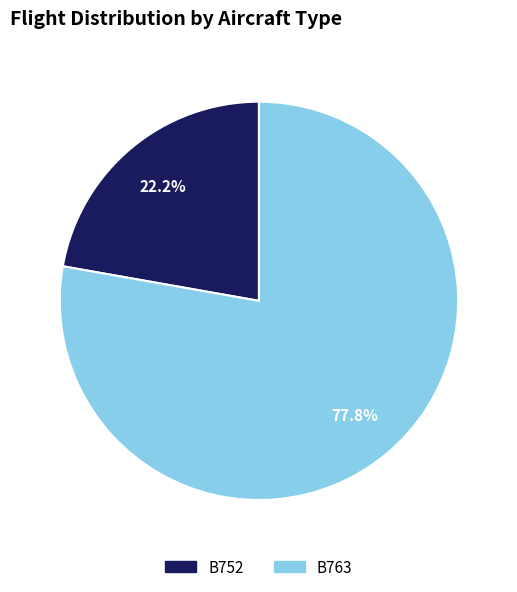

Is there any slice that represents more than half of the pie?

Yes